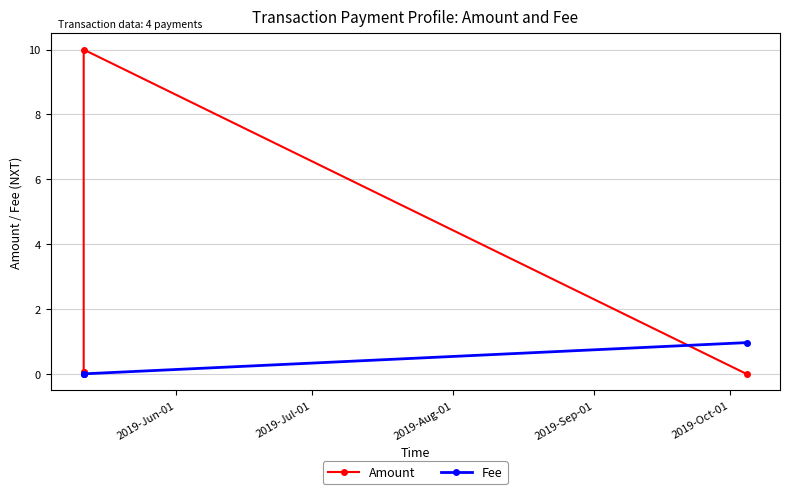

What is the sum of all Fee values?

1.0